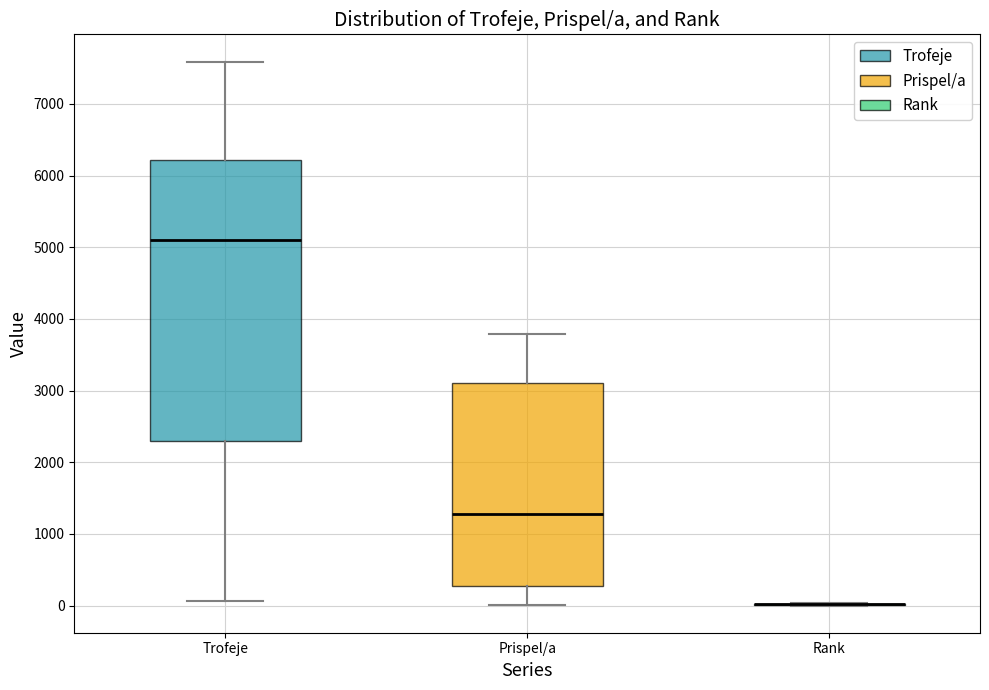

Where does the lower whisker of the box for Trofeje end on the y-axis? The values are not printed on the chart, so give them approximately, as read against the axis.

100